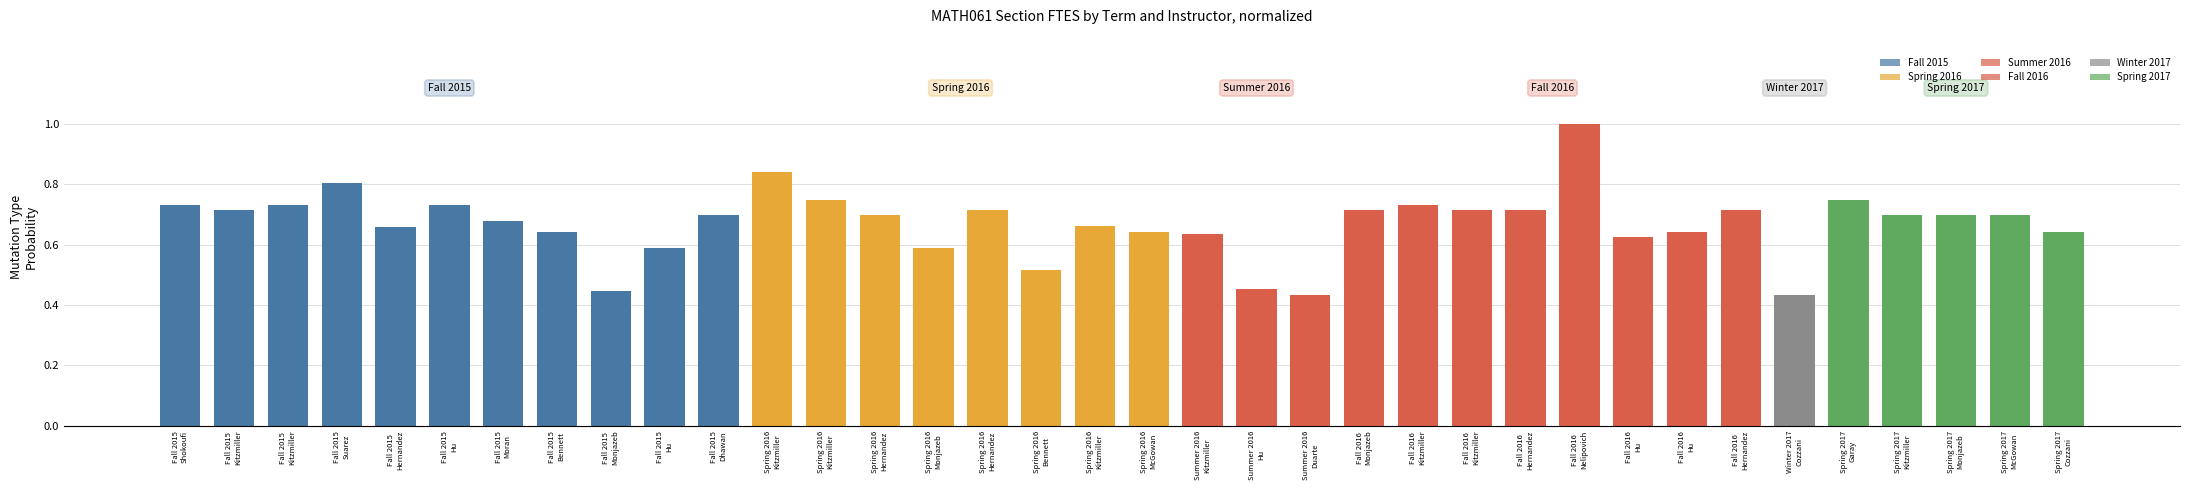

The value at Summer 2016
Duarte is 0.4. True or false?

True